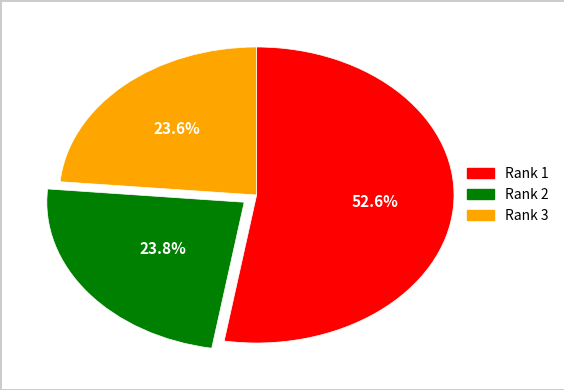

Does Rank 1 account for over 50% of the chart?

Yes